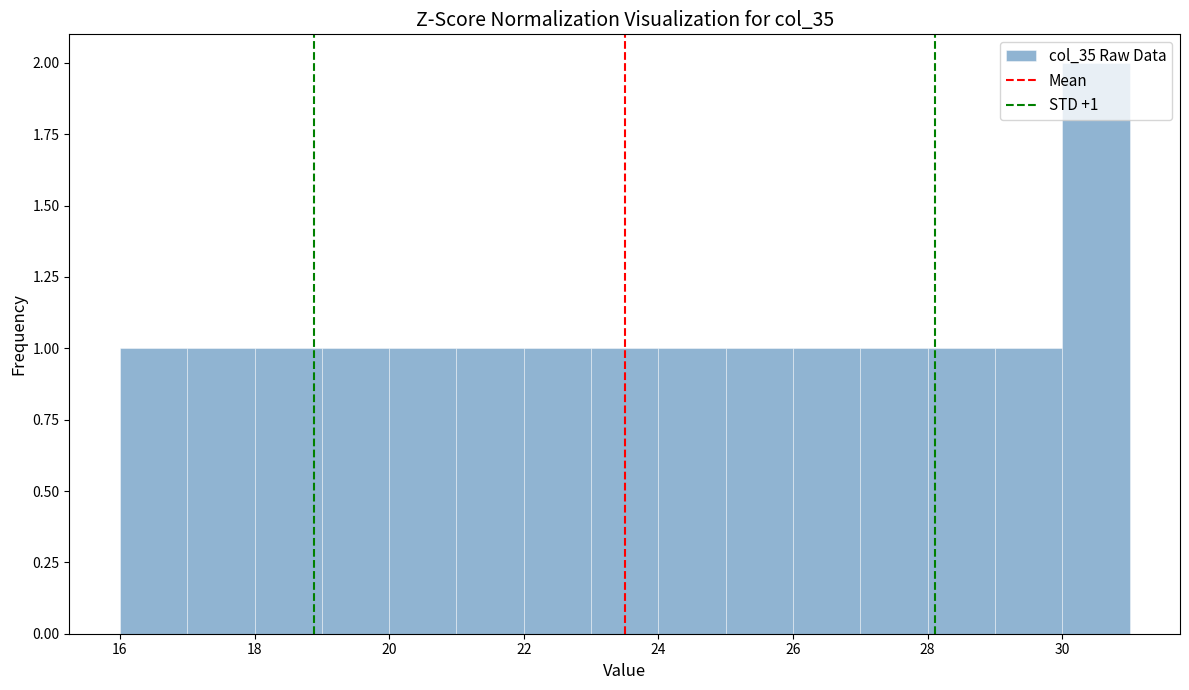

Which range on the x-axis has the tallest bar?

30 to 31